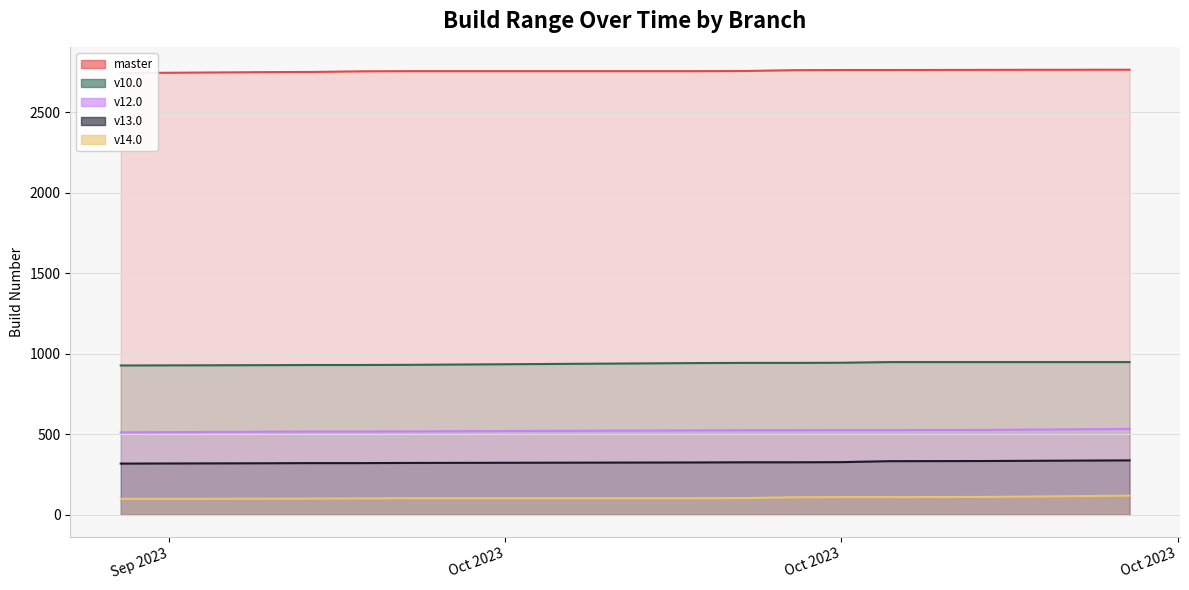

The value of v13.0_line at Oct 2023 is 517. True or false?

False